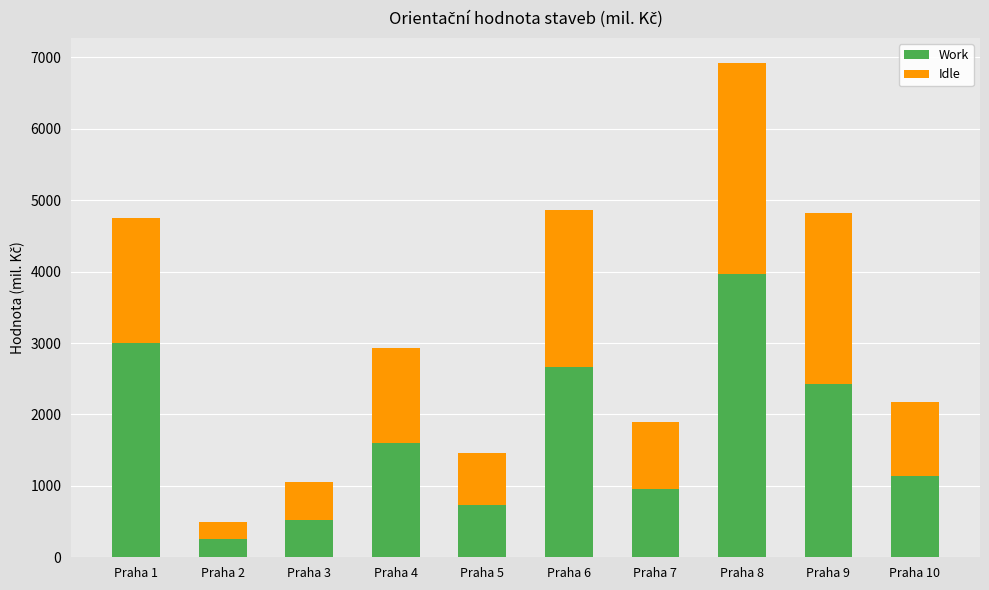

What is the difference between the Work values at Praha 10 and Praha 8?

2817